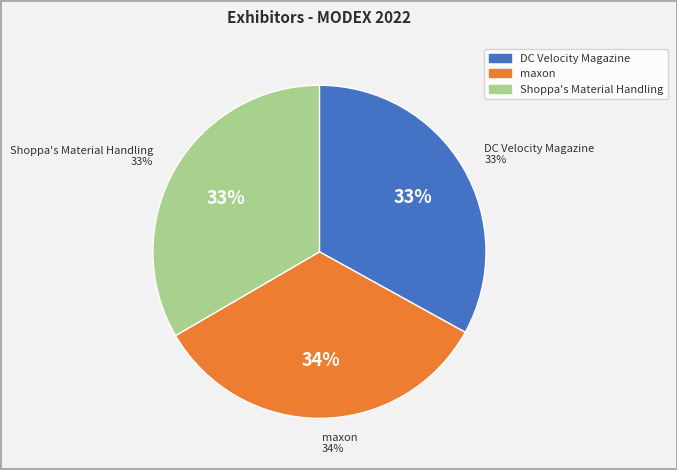

Is there any slice that represents more than half of the pie?

No